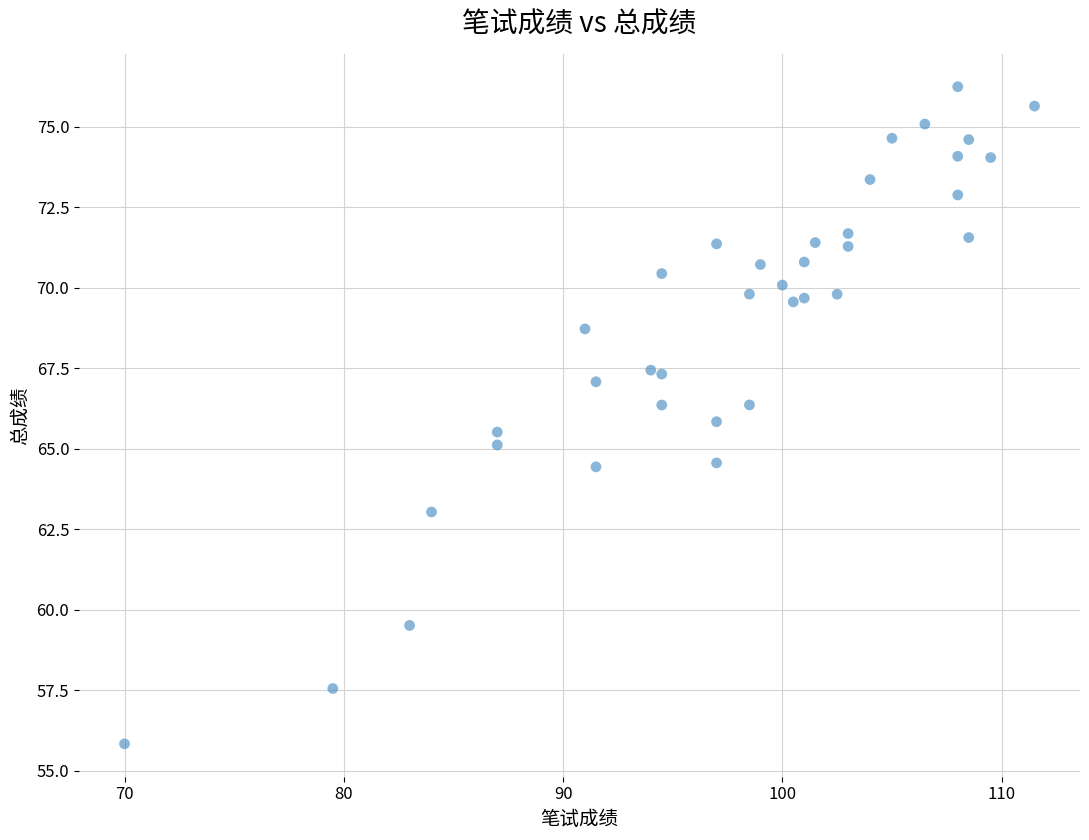

What is the range of Y values (max minus min)?

20.4